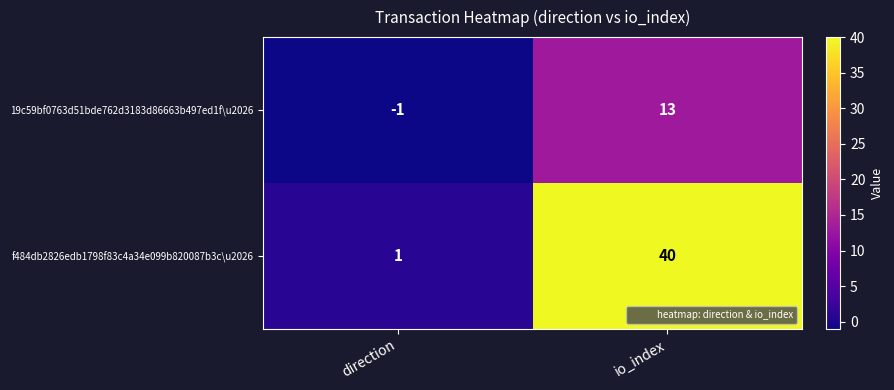

How many data points does each series have?

2